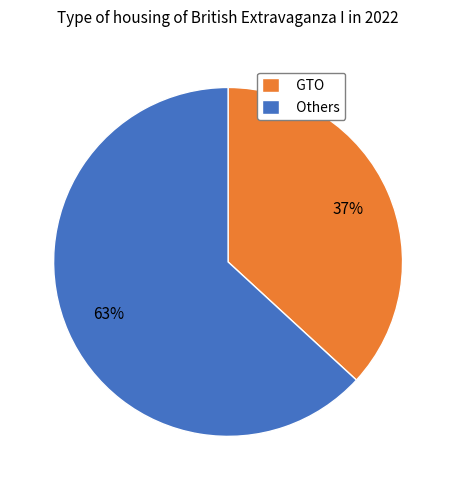

Rank the categories by value from highest to lowest.

Others, GTO